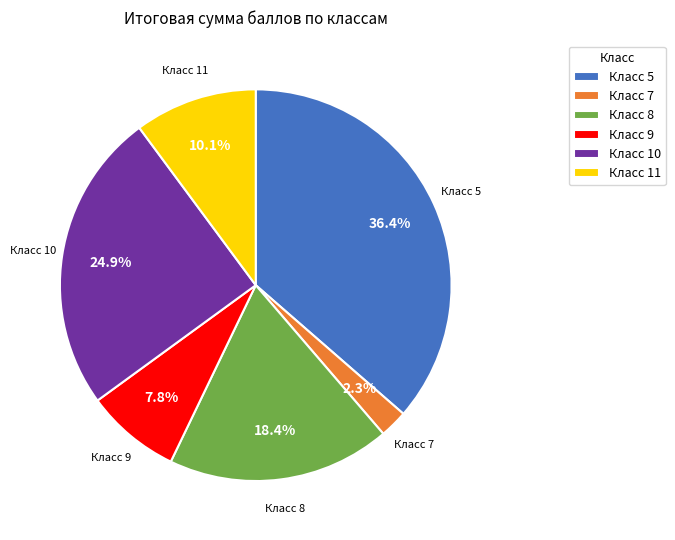

Count the number of slices in the pie.

6